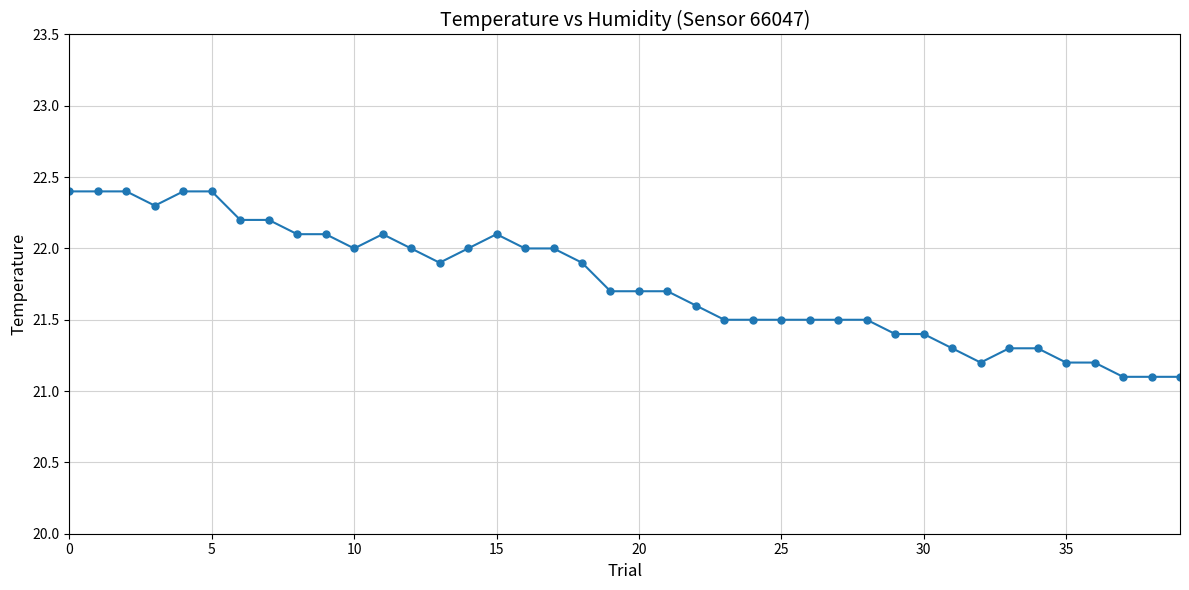

What is the greatest value displayed?

22.4